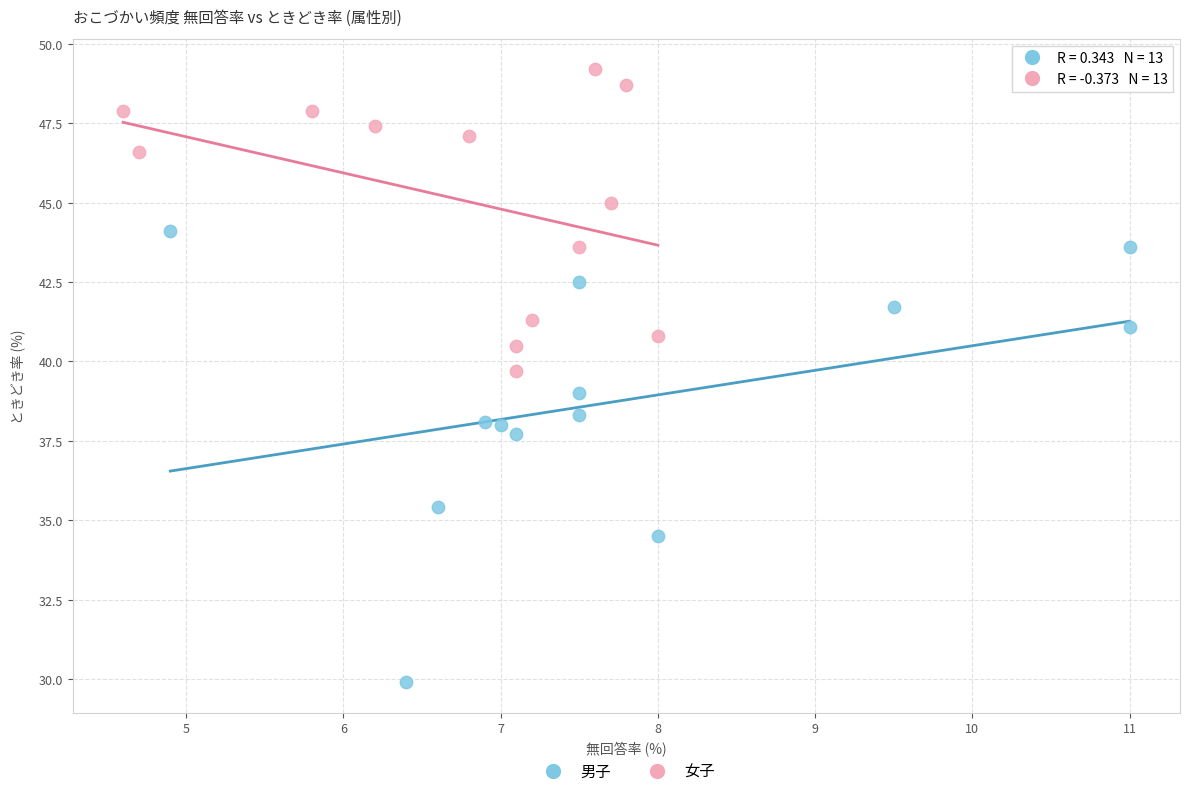

Which series contains the lowest Y value?

男子